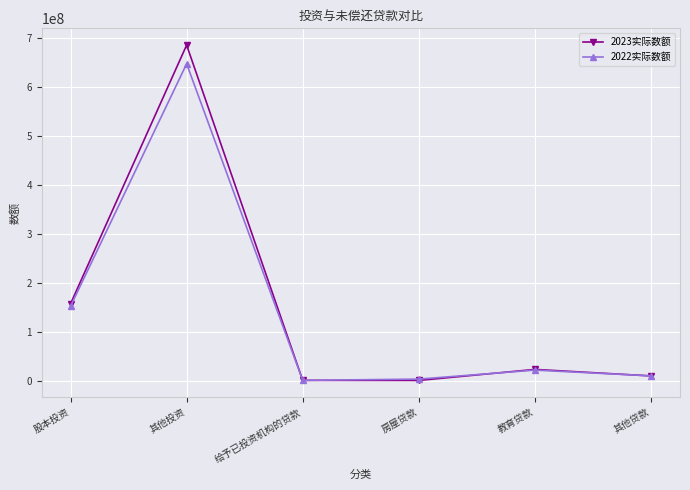

What is the average value of the 2023实际数额 series?

146770089